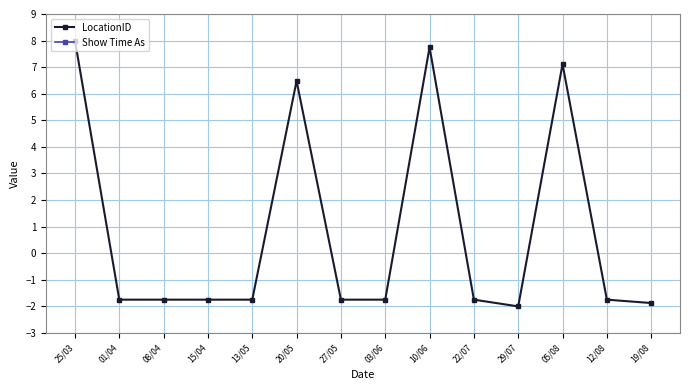

Which category has the highest value in the LocationID series?

25/03